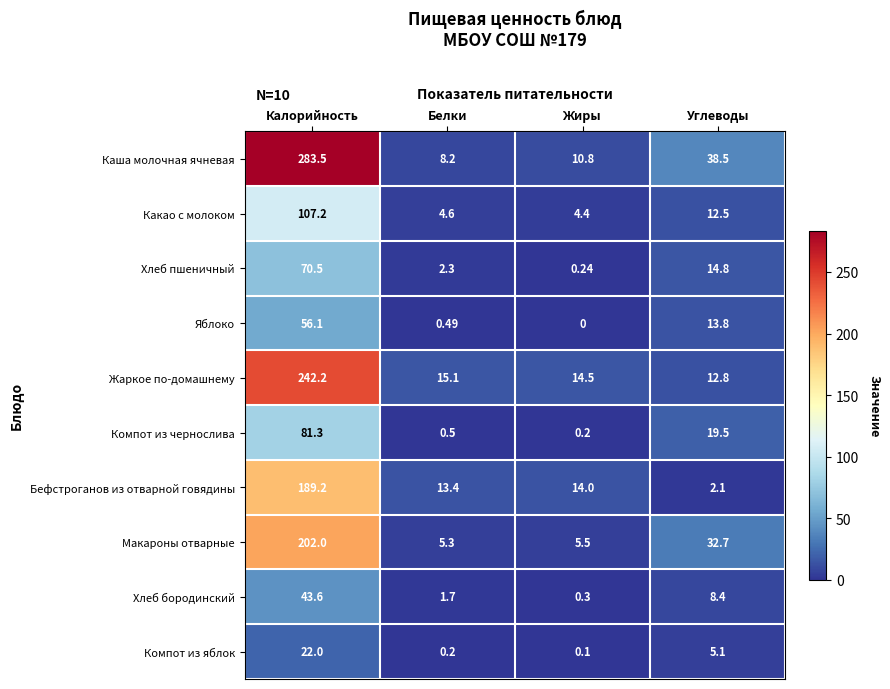

At which category does the chart reach its peak across all series?

Калорийность